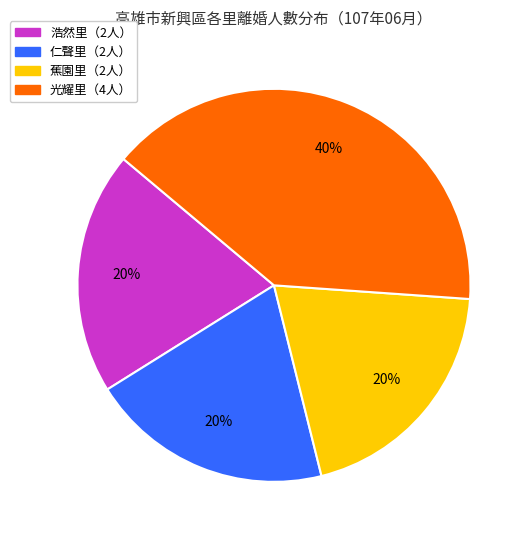

Is there a majority slice in this chart?

No